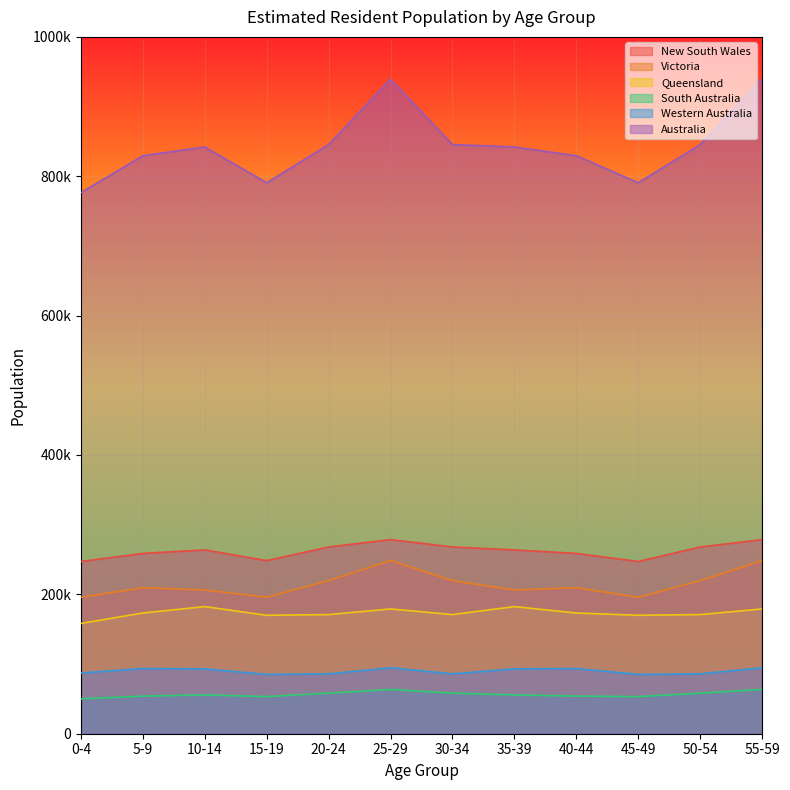

The Western Australia series shows 94603 at 25-29. True or false?

True